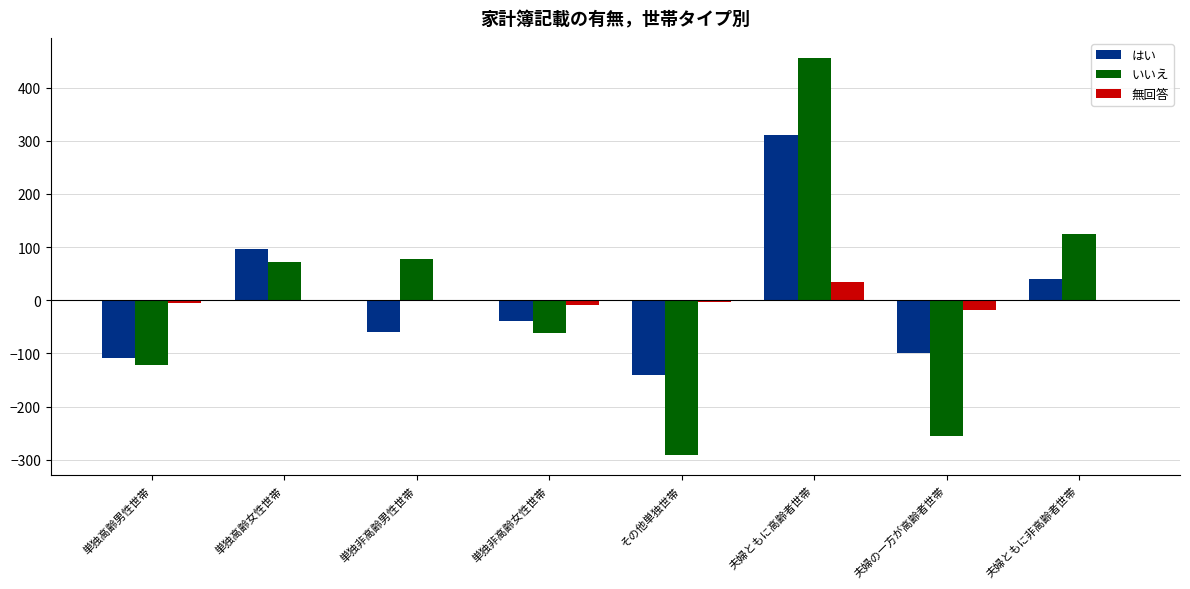

What is the approximate value of はい at 夫婦の一方が高齢者世帯?

-100.1